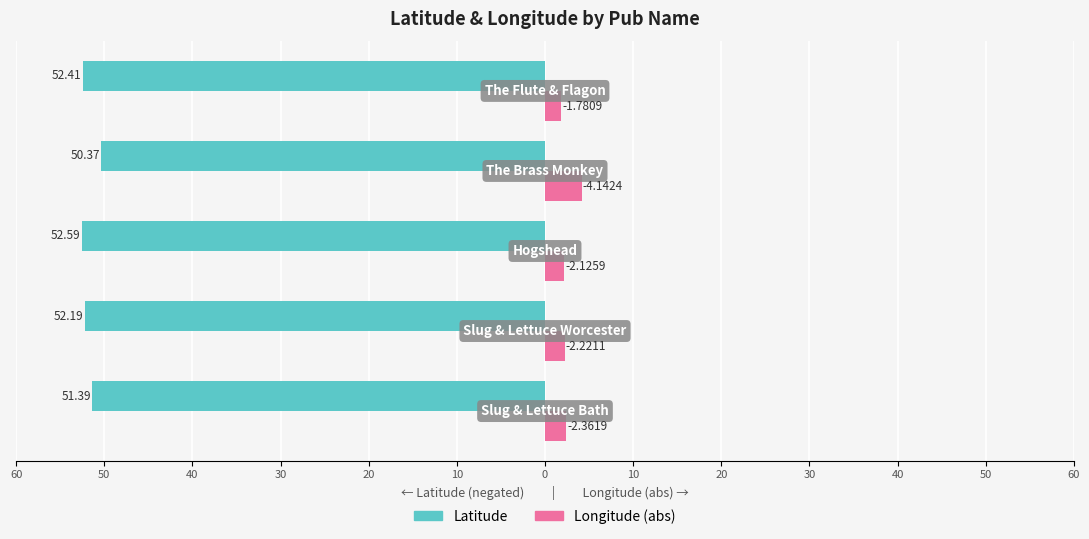

What are all the series names shown in the legend?

Latitude, Longitude (abs)